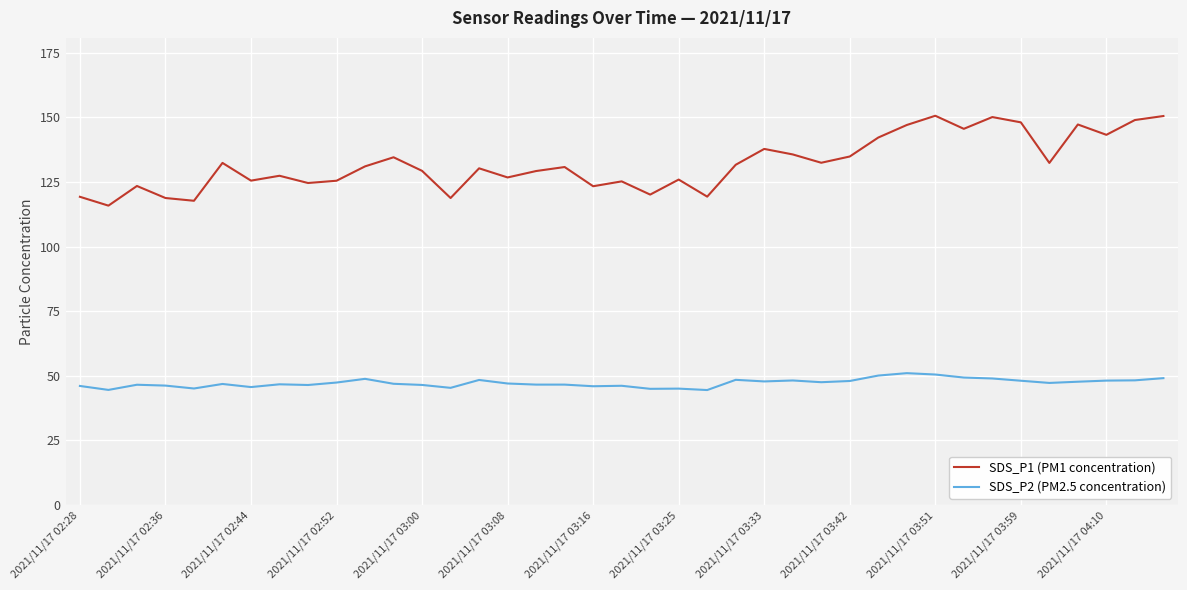

What is the minimum value shown in the chart?

44.5